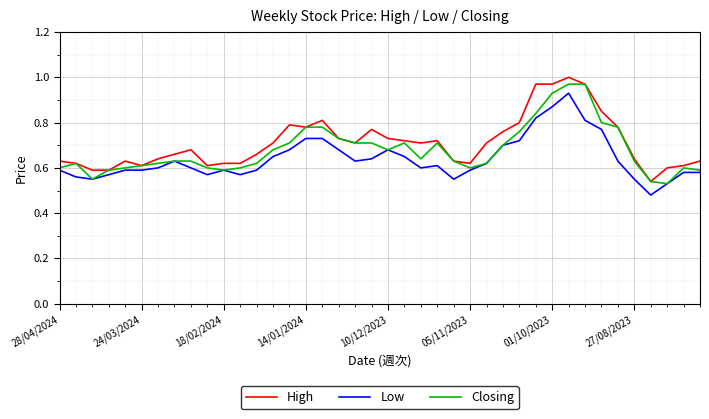

Does the chart display data point markers on the line(s)?

No